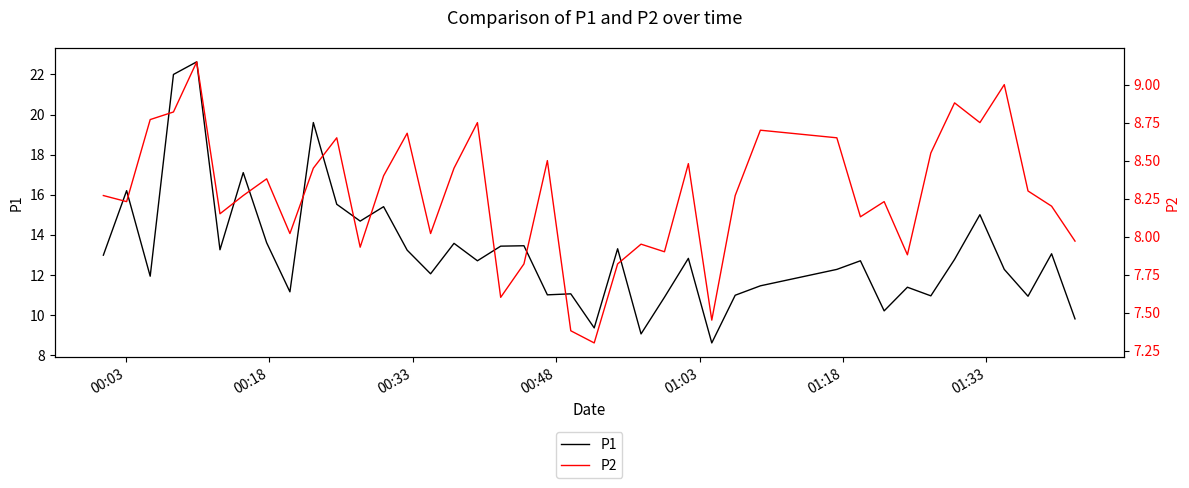

True or false: P1 and P2 intersect in this chart.

False